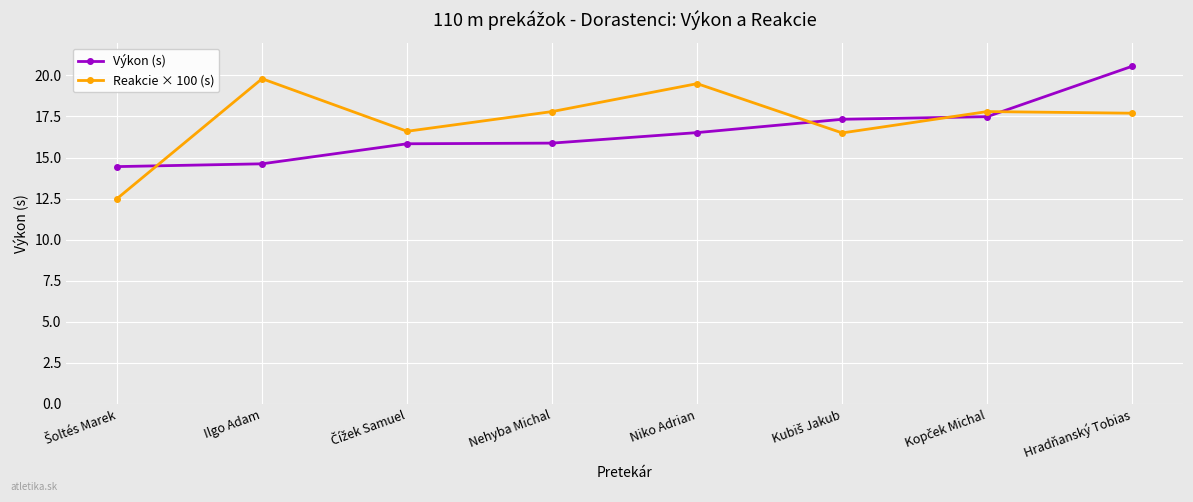

How many lines are shown in the chart?

2